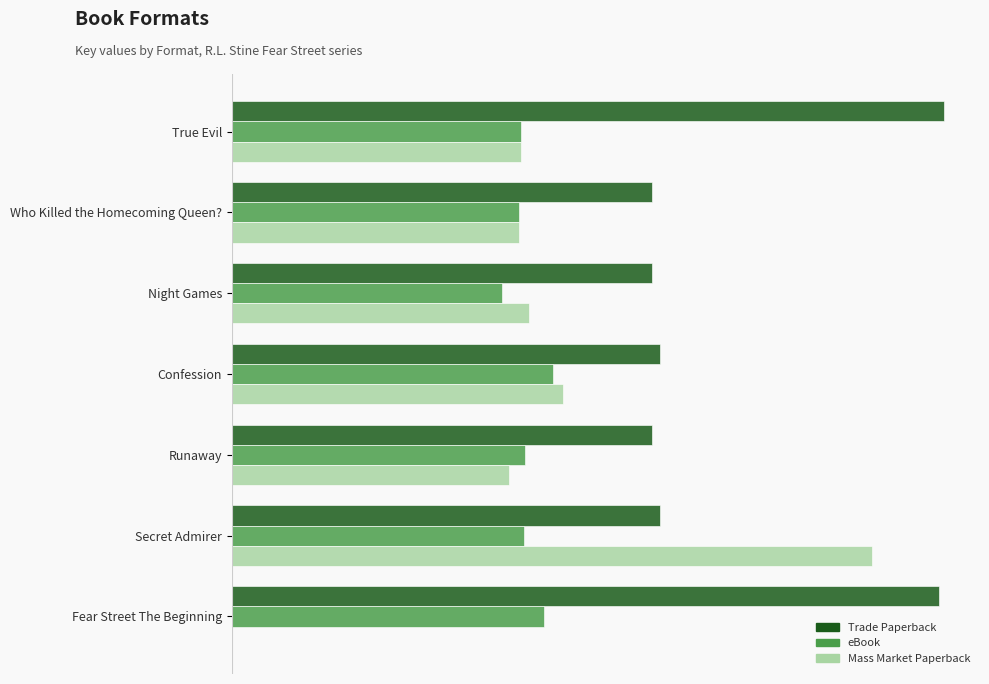

Where is eBook nearest to the value 0?

Night Games